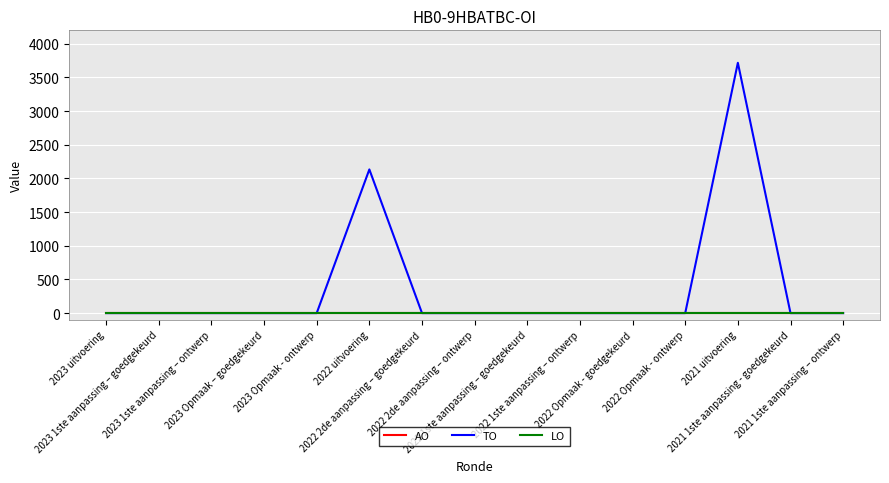

Reading right to left, list all the values displayed in this chart.

AO: 0	0	0	0	0	0	0	0	0	0	0	0	0	0	0
TO: 0	0	3718	0	0	0	0	0	0	2134	0	0	0	0	0
LO: 0	0	0	0	0	0	0	0	0	0	0	0	0	0	0